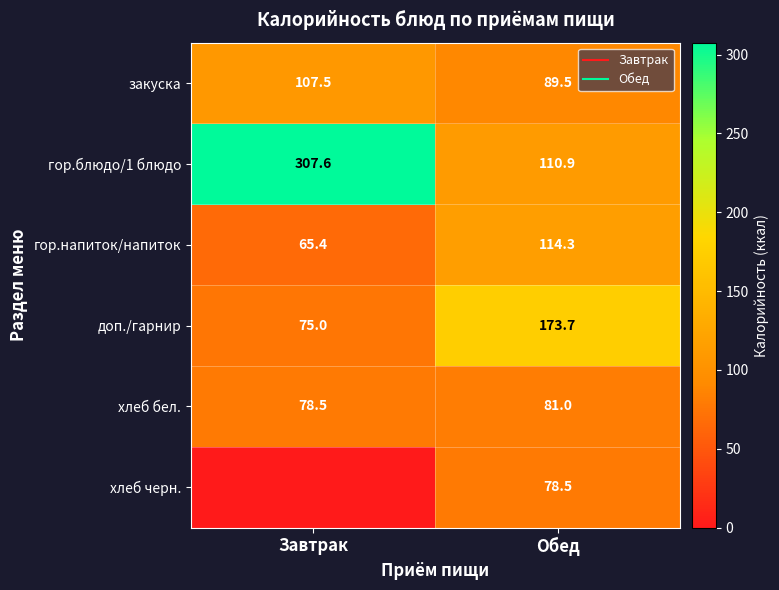

What is the difference between the хлеб черн. values at Обед and Завтрак?

78.5